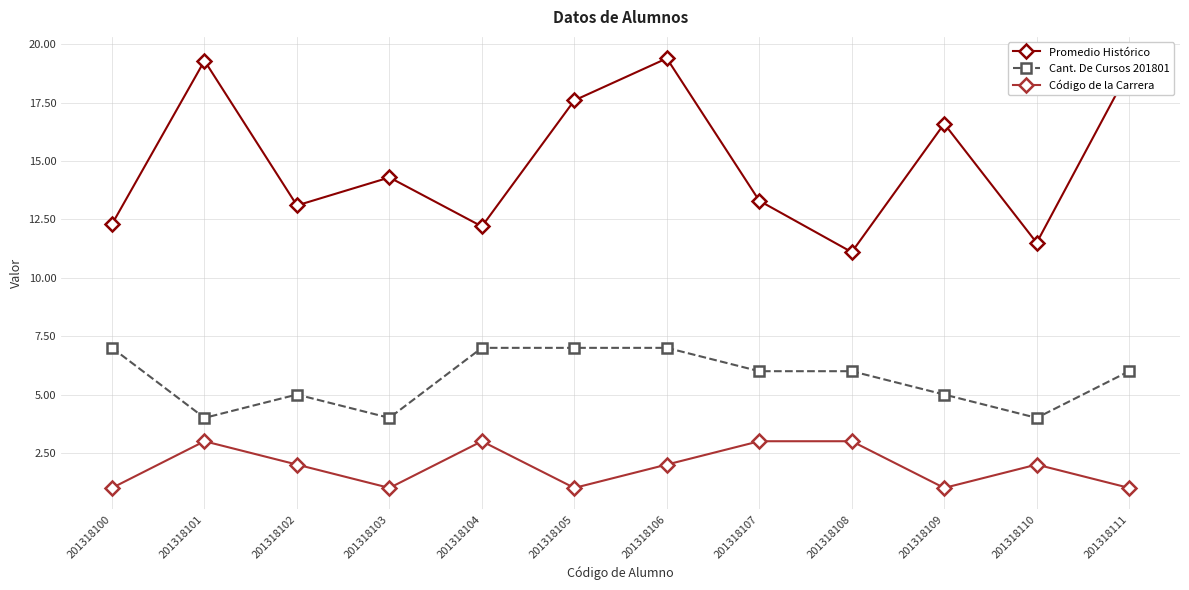

What is the spread (max minus min) of values at 201318105?

16.6